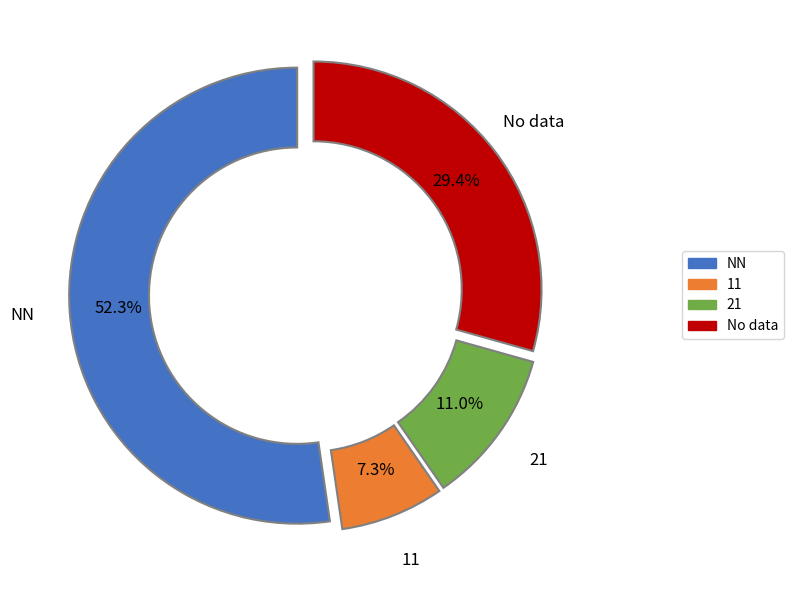

Which has a higher value, No data or 11?

No data